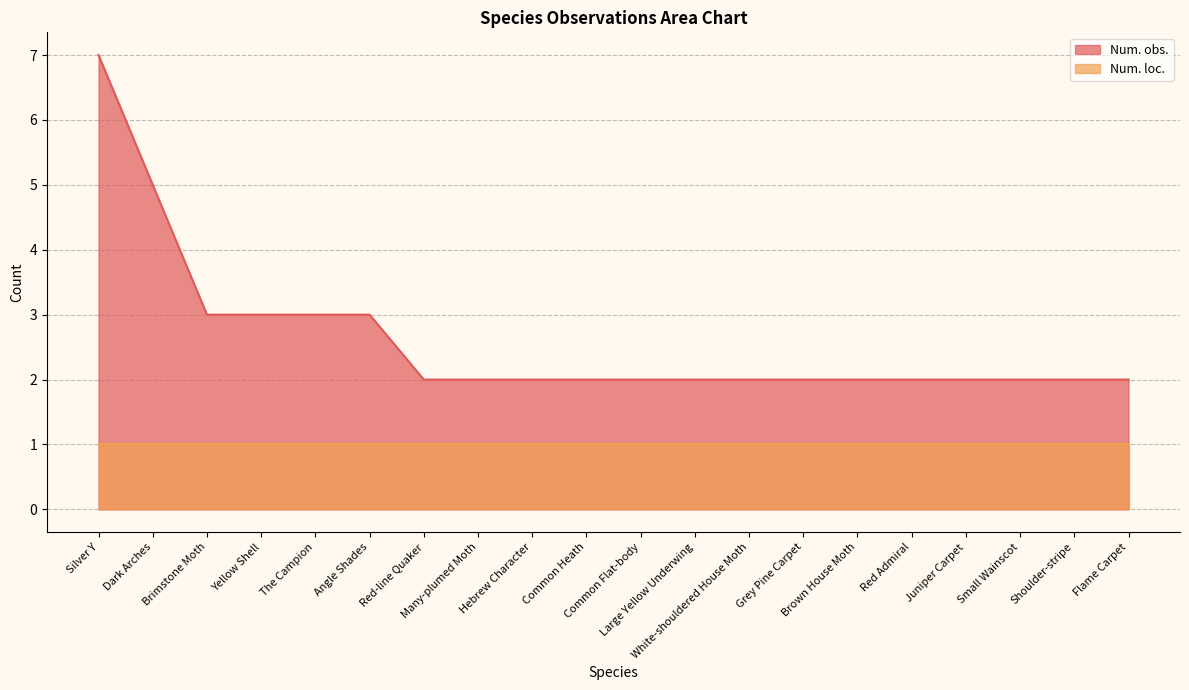

At which label is the value closest to 4?

Dark Arches